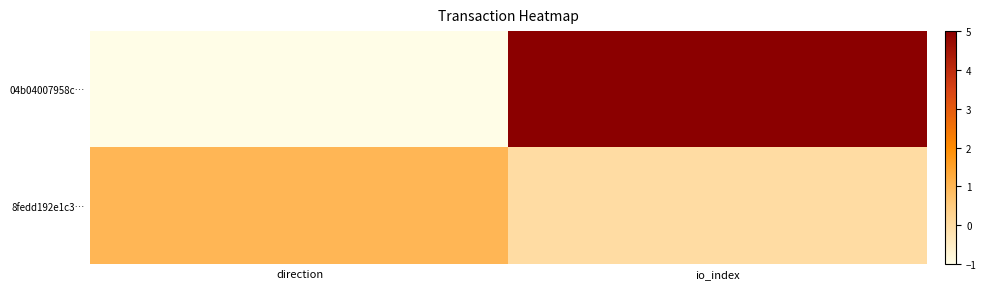

Reading right to left, extract all data points from this chart.

04b04007958c…: io_index=5	direction=-1
8fedd192e1c3…: io_index=0	direction=1